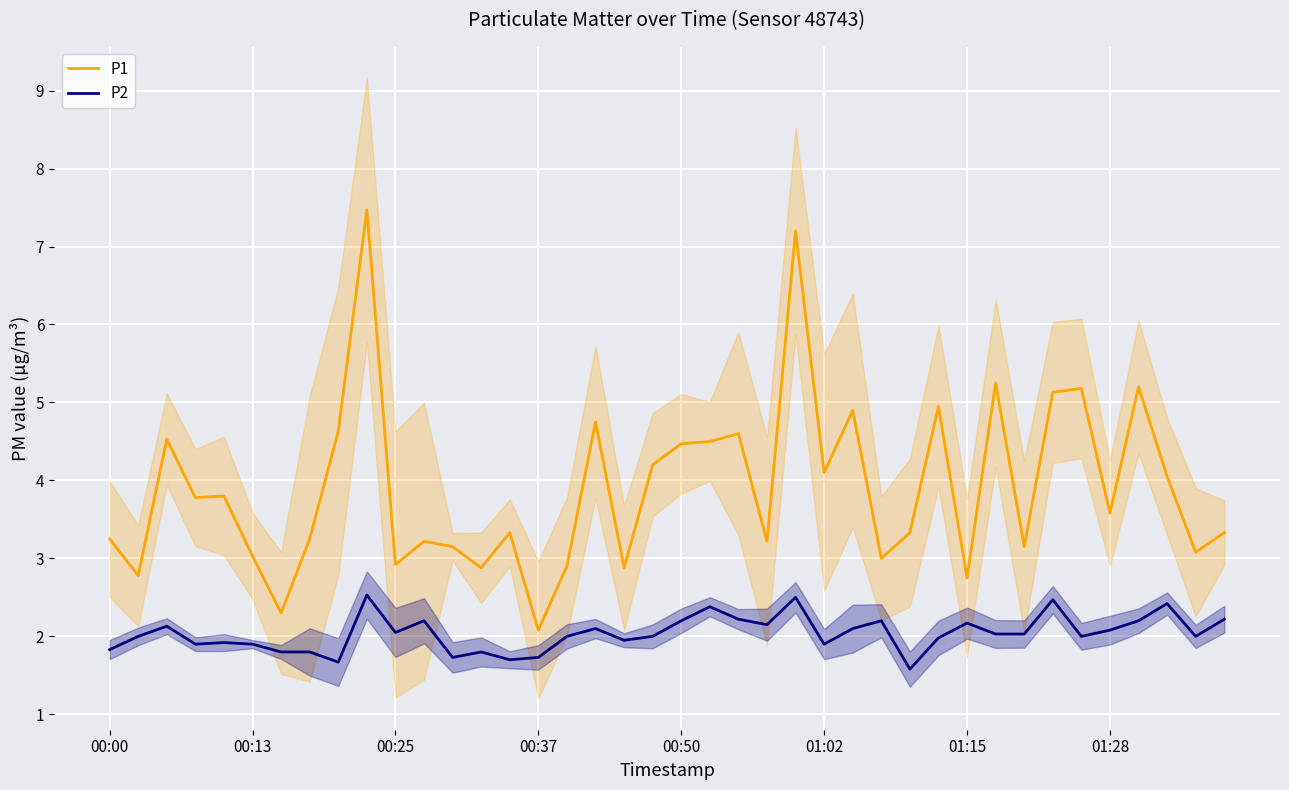

How many categories are shown in the chart?

40